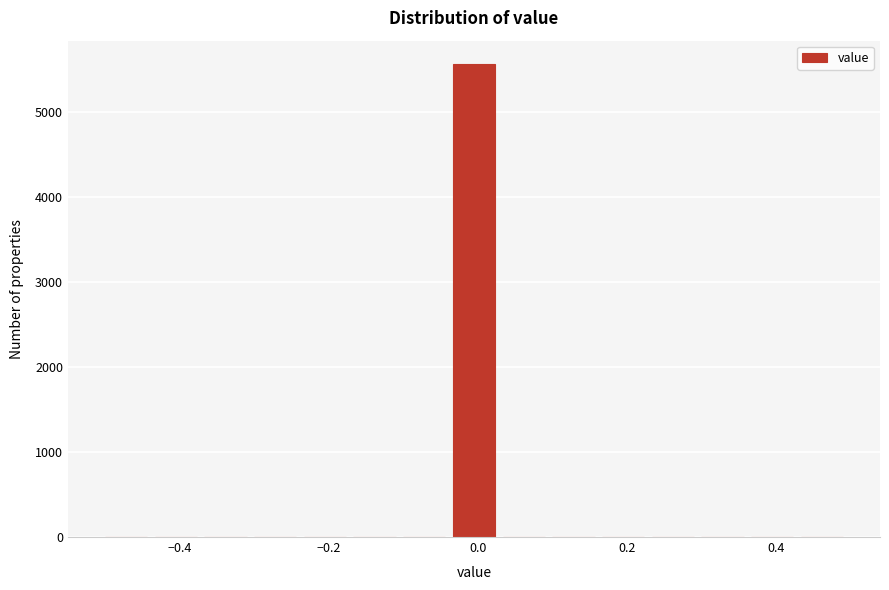

Around what value on the x-axis is the tallest bar? Give the approximate position of its centre, as read against the axis.

0.00